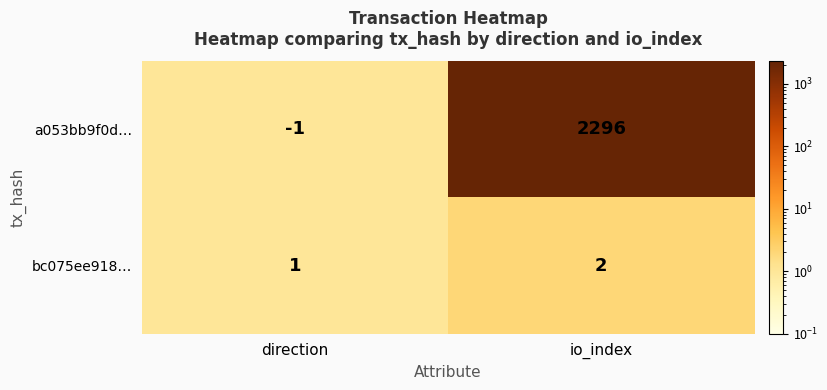

Rank the series at direction from lowest to highest value.

a053bb9f0d…, bc075ee918…